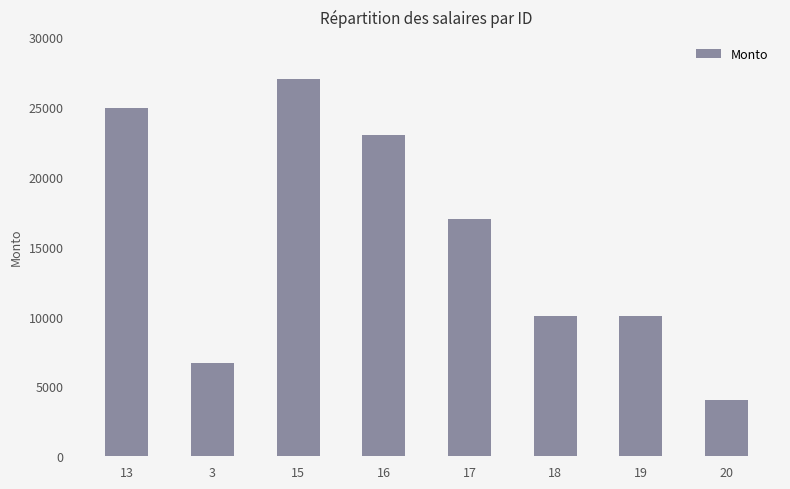

Are the bars horizontal?

No